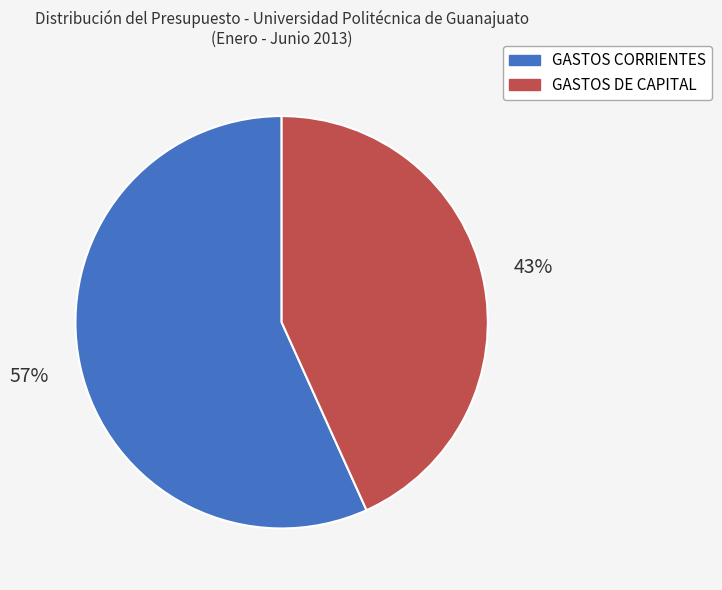

Do GASTOS DE CAPITAL and GASTOS CORRIENTES together represent more than half of the pie?

Yes